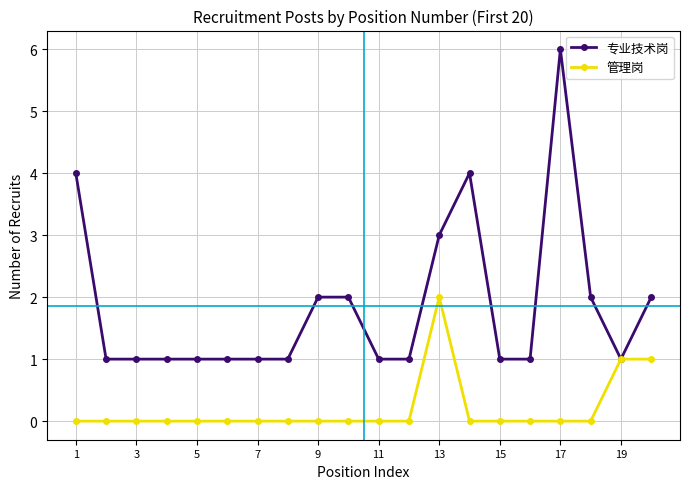

List the series in order of their overall mean, lowest first.

管理岗, 专业技术岗